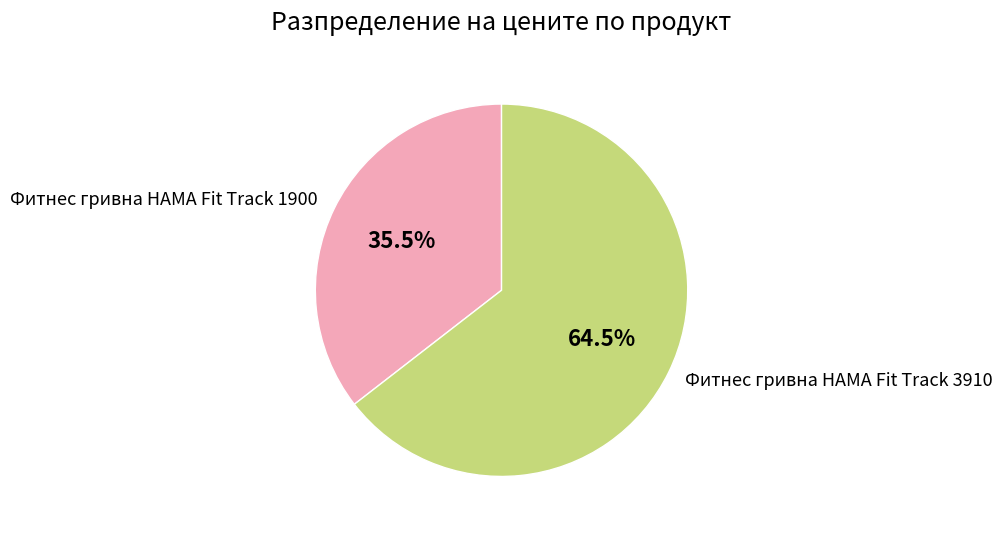

Does Фитнес гривна HAMA Fit Track 3910 account for over 50% of the chart?

Yes